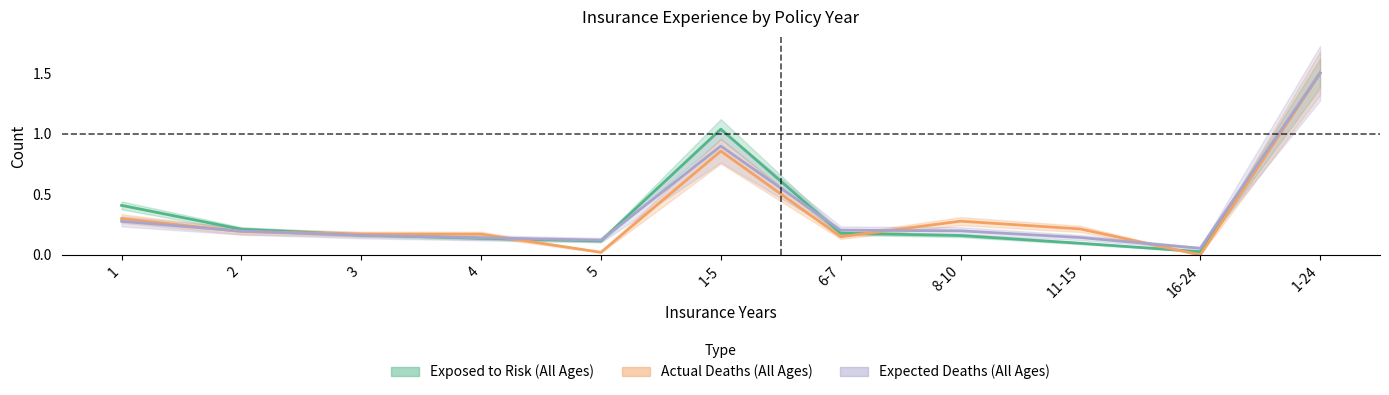

Read the Exposed to Risk (All Ages) value at 4.

0.1